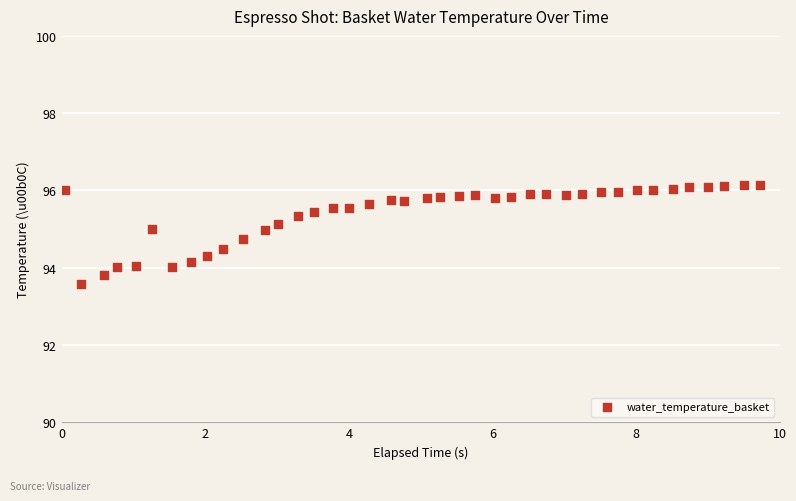

What is the range of Y values (max minus min)?

2.6